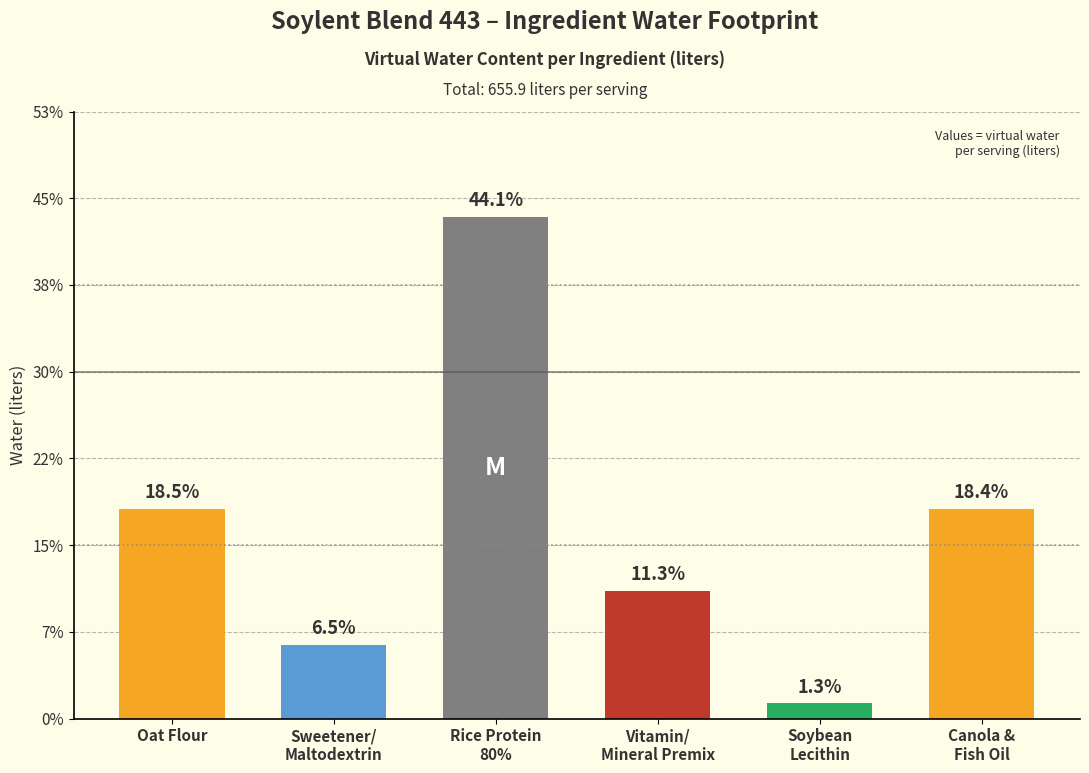

Does the chart contain any negative values?

No